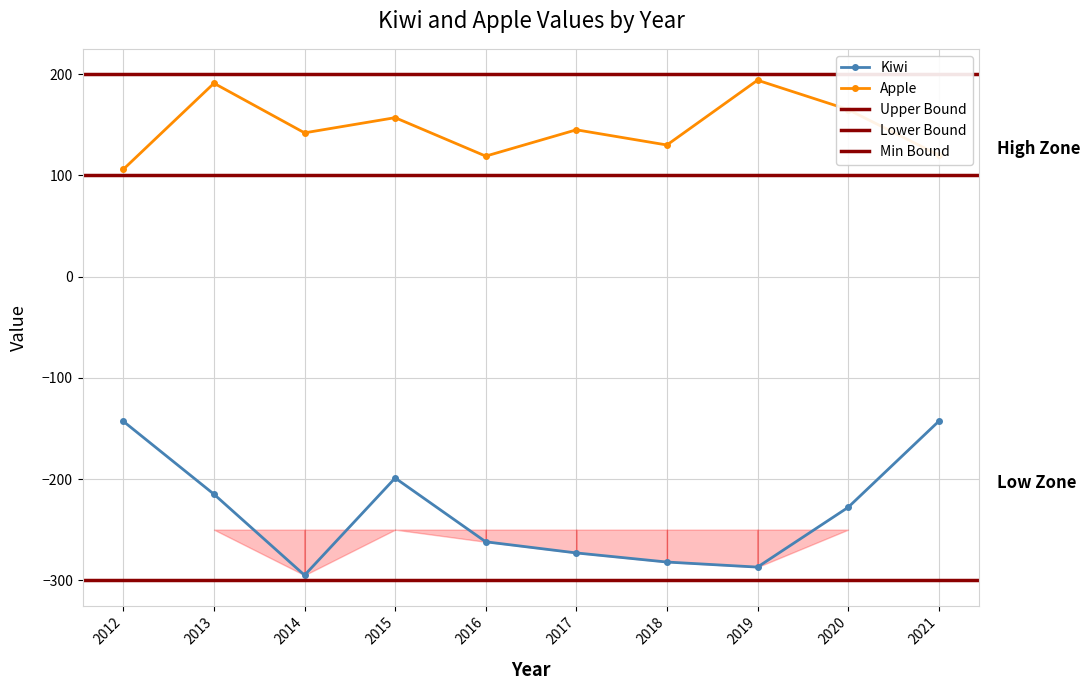

Which category has the highest value in the Apple series?

2019